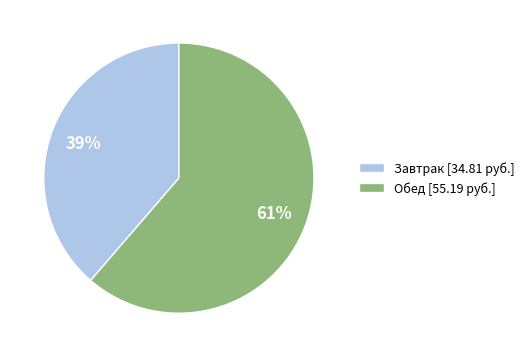

Which has a higher value, Обед or Завтрак?

Обед